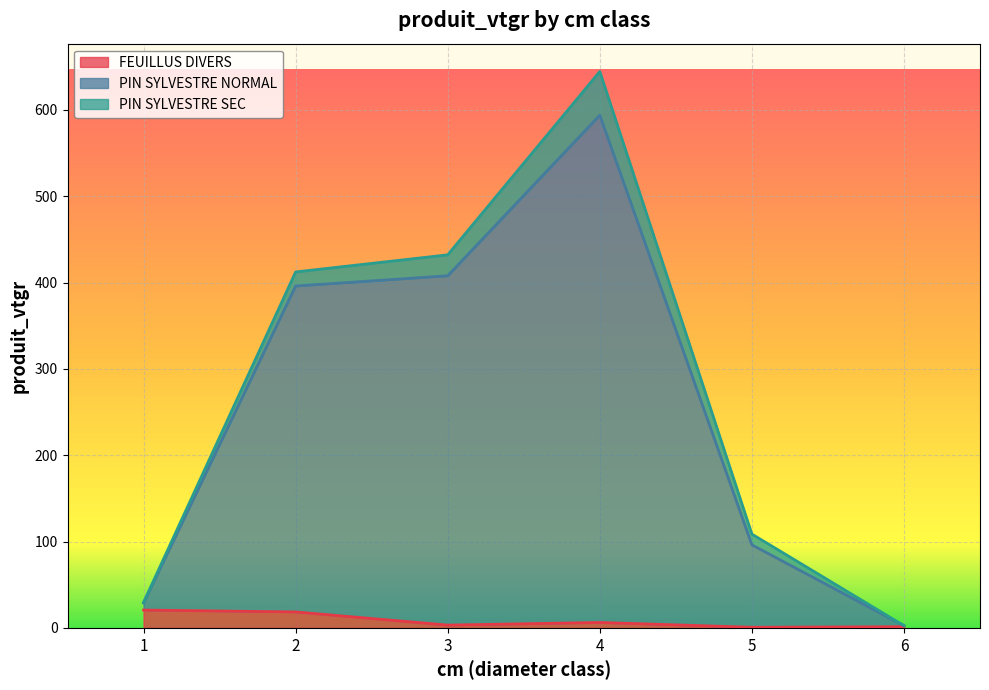

What is the minimum value for FEUILLUS DIVERS?

0.7